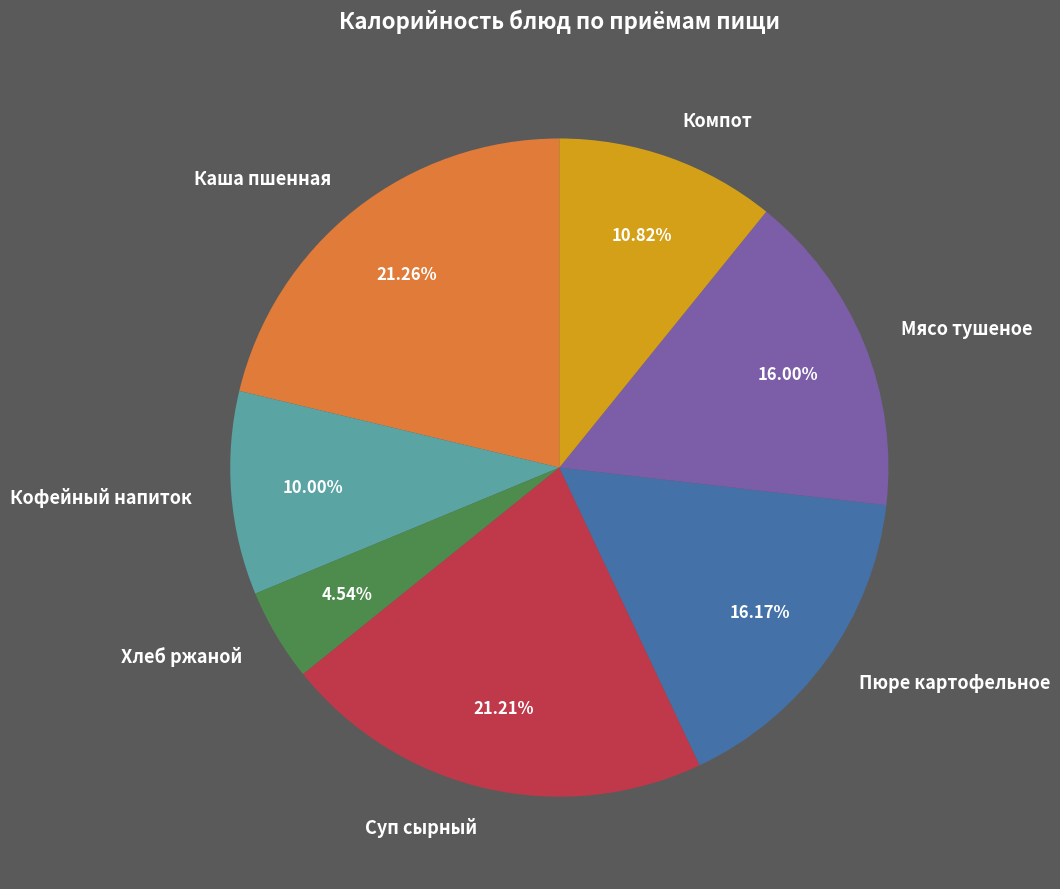

What is the smallest slice in the pie chart?

Хлеб ржаной